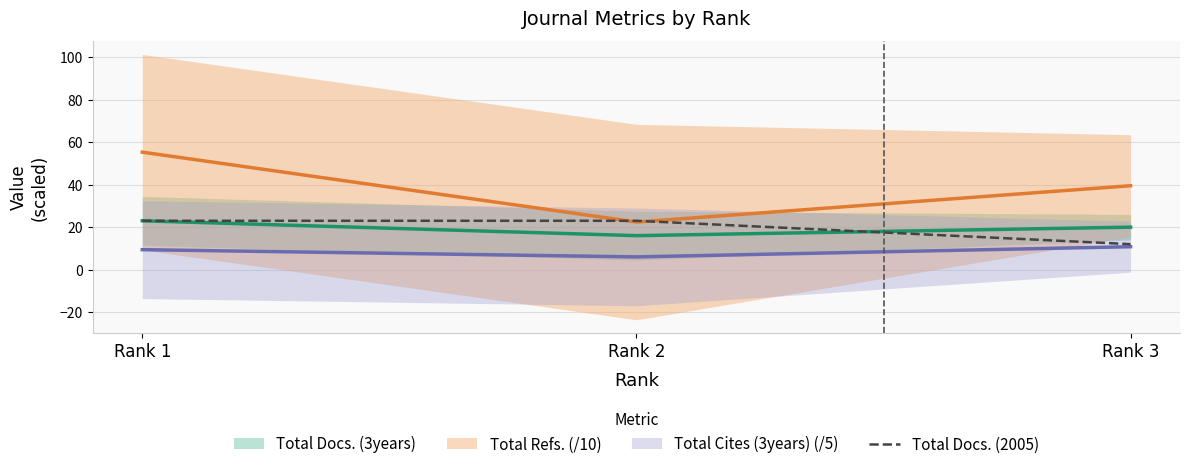

Which label corresponds to the largest value in the chart?

Rank 1